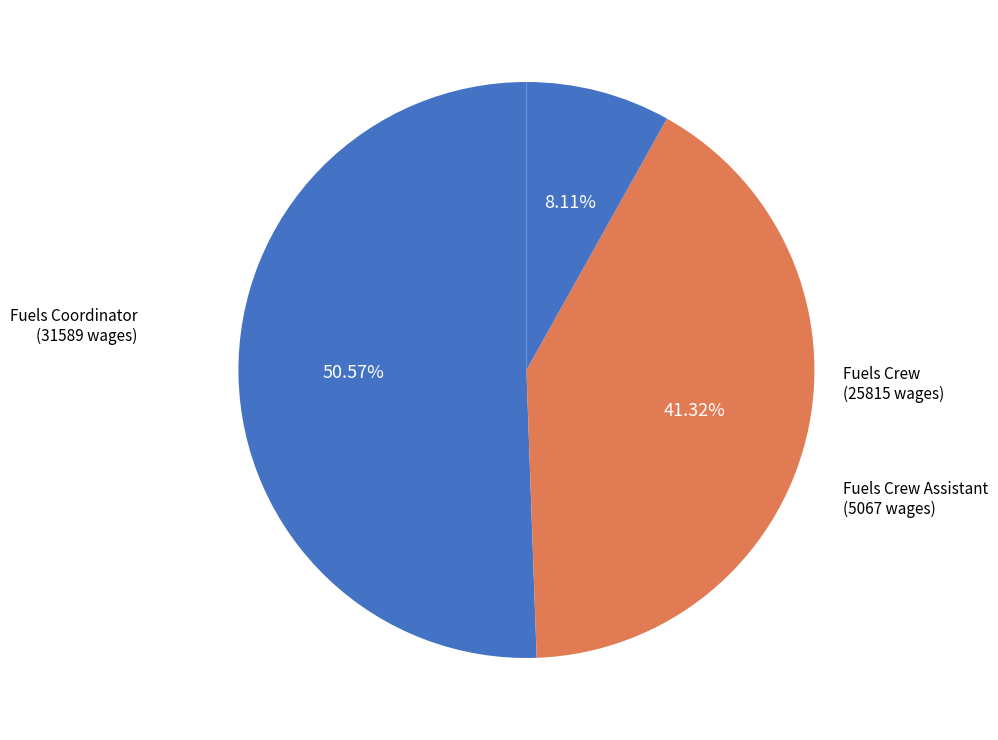

To the nearest percent, what portion does Fuels Crew represent?

41%